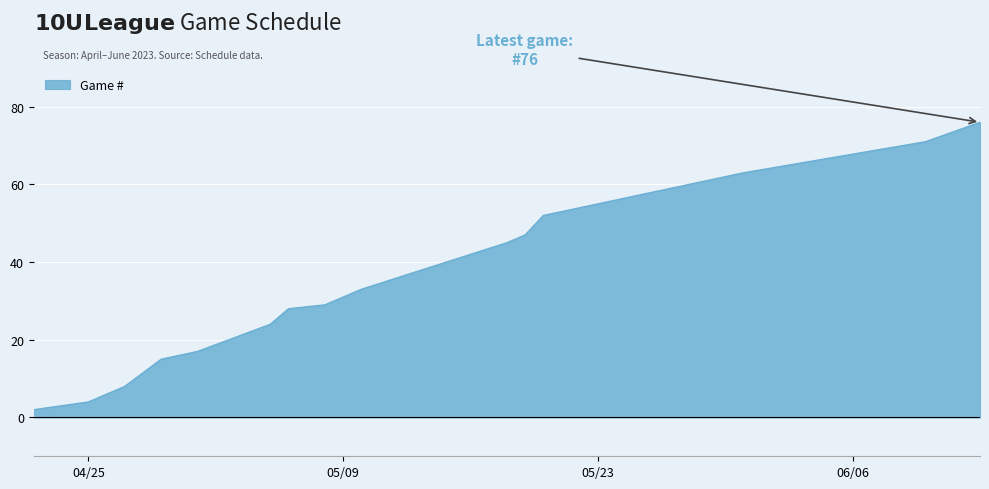

What is the difference between the maximum and minimum values?

74